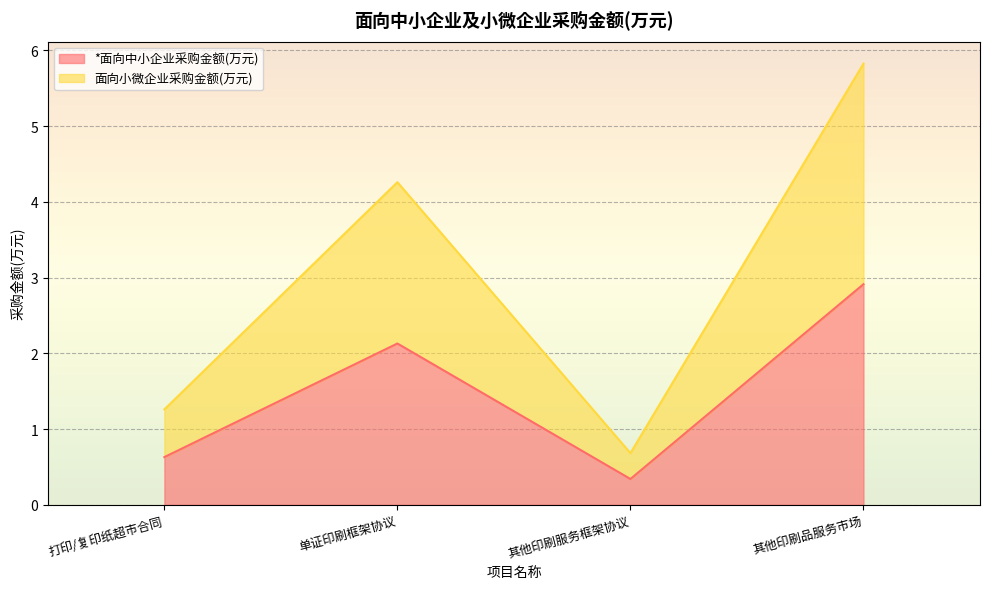

The value of 面向小微企业采购金额(万元) at 单证印刷框架协议 is 4.3. True or false?

True